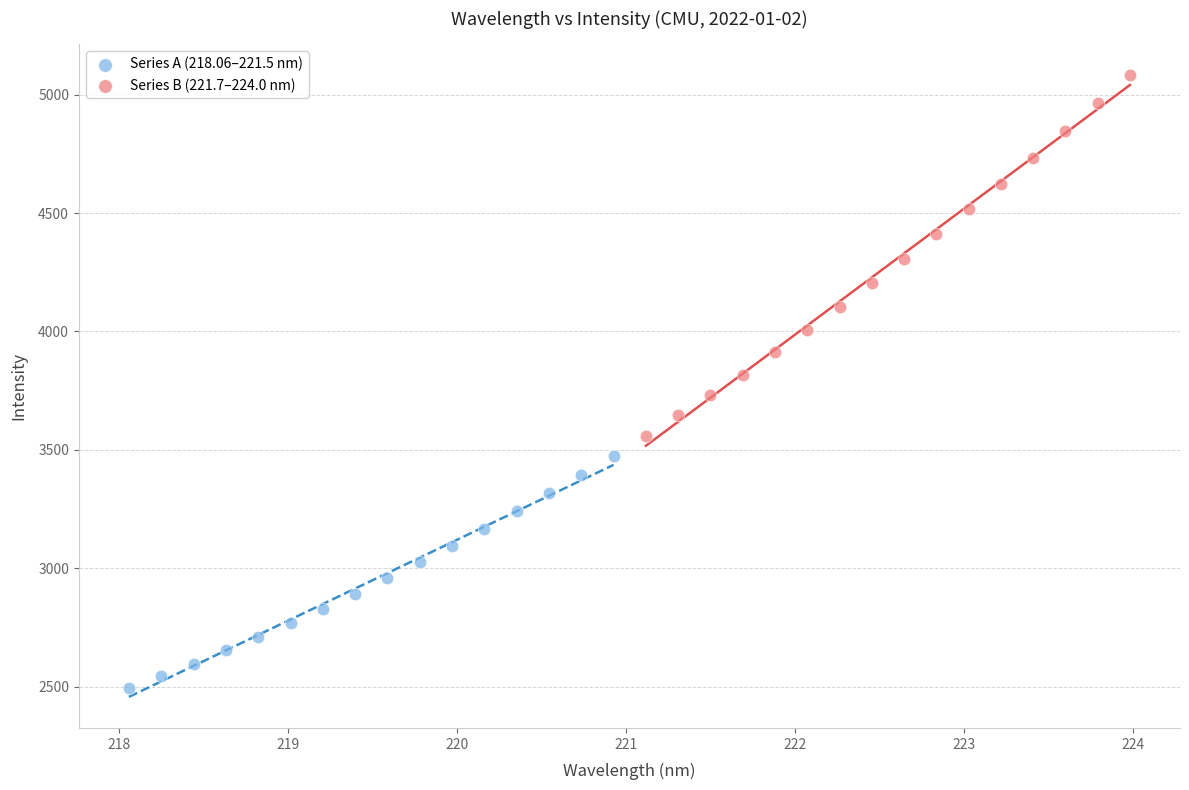

Which series reaches the maximum Y coordinate?

Series B (221.7–224.0 nm)